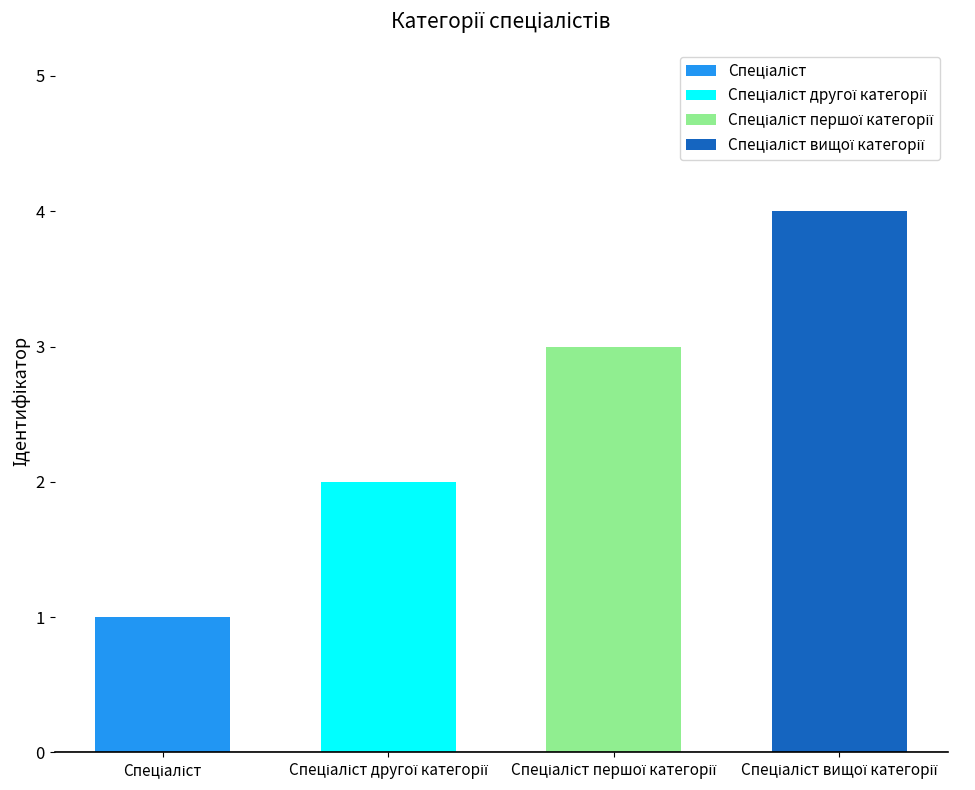

What is the label of the 1st bar from the left?

Спеціаліст